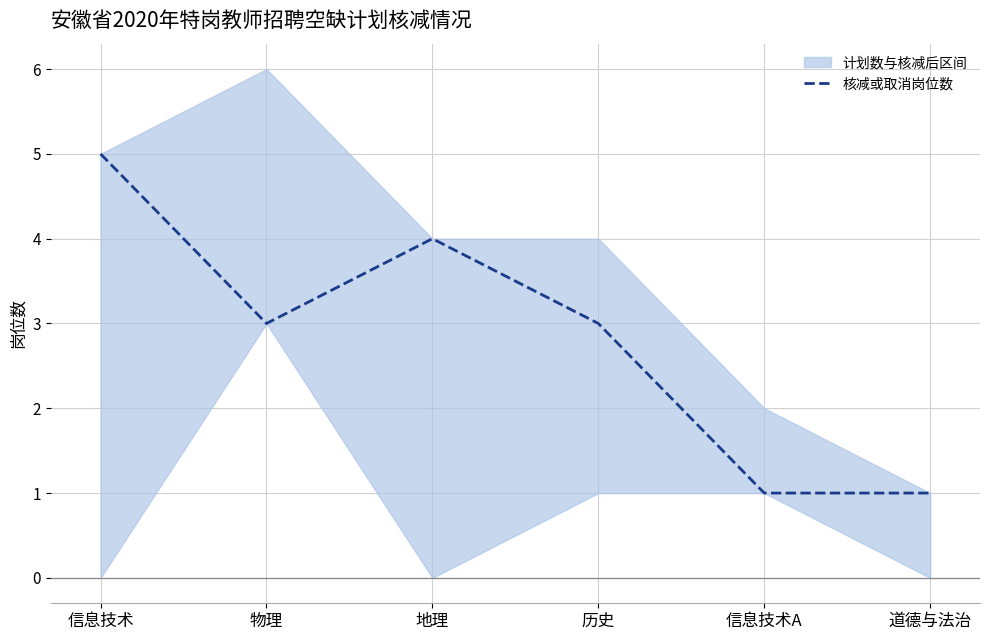

Where does the data first go above 3?

信息技术